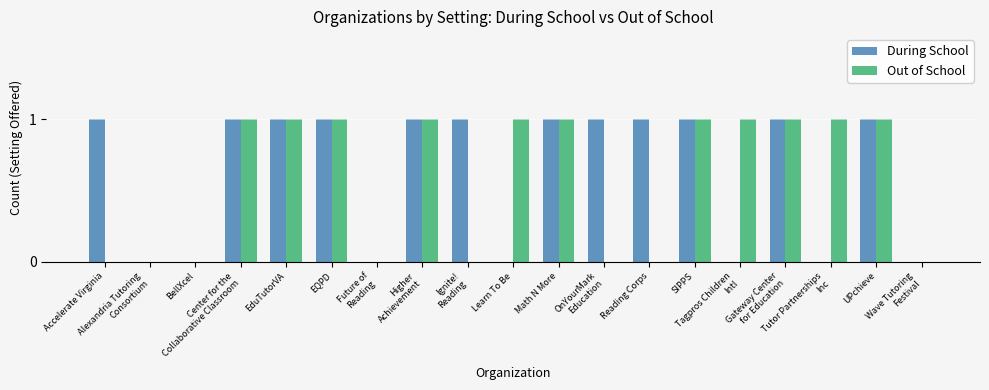

Reading left to right, list all the values displayed in this chart.

During School: 1	0	0	1	1	1	0	1	1	0	1	1	1	1	0	1	0	1	0
Out of School: 0	0	0	1	1	1	0	1	0	1	1	0	0	1	1	1	1	1	0